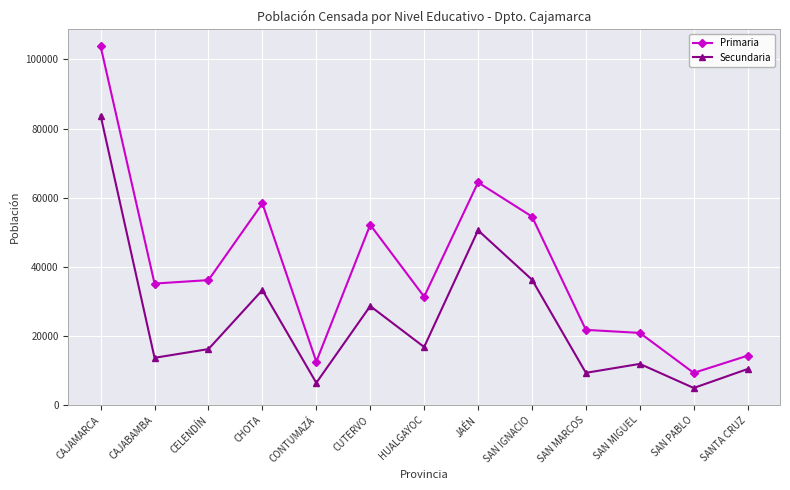

At which label does Secundaria reach its peak?

CAJAMARCA